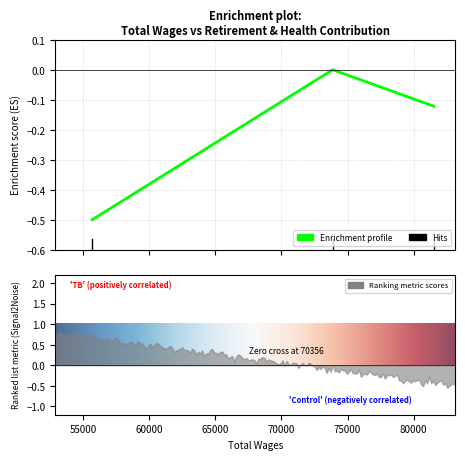

At which category does the chart reach its minimum across all series?

55684.0